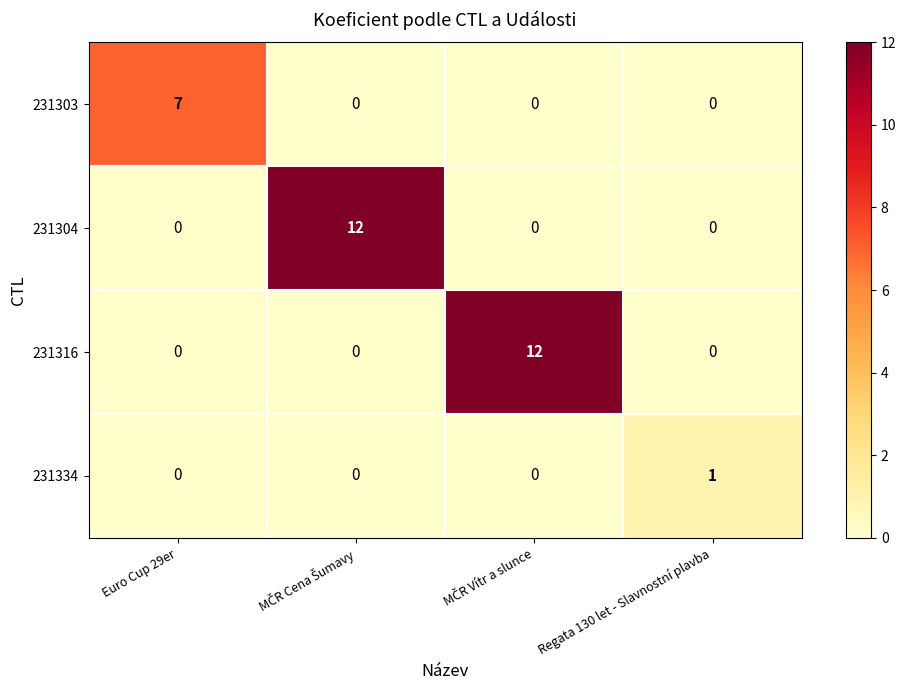

Which category has the highest value in the 231334 series?

Regata 130 let - Slavnostní plavba